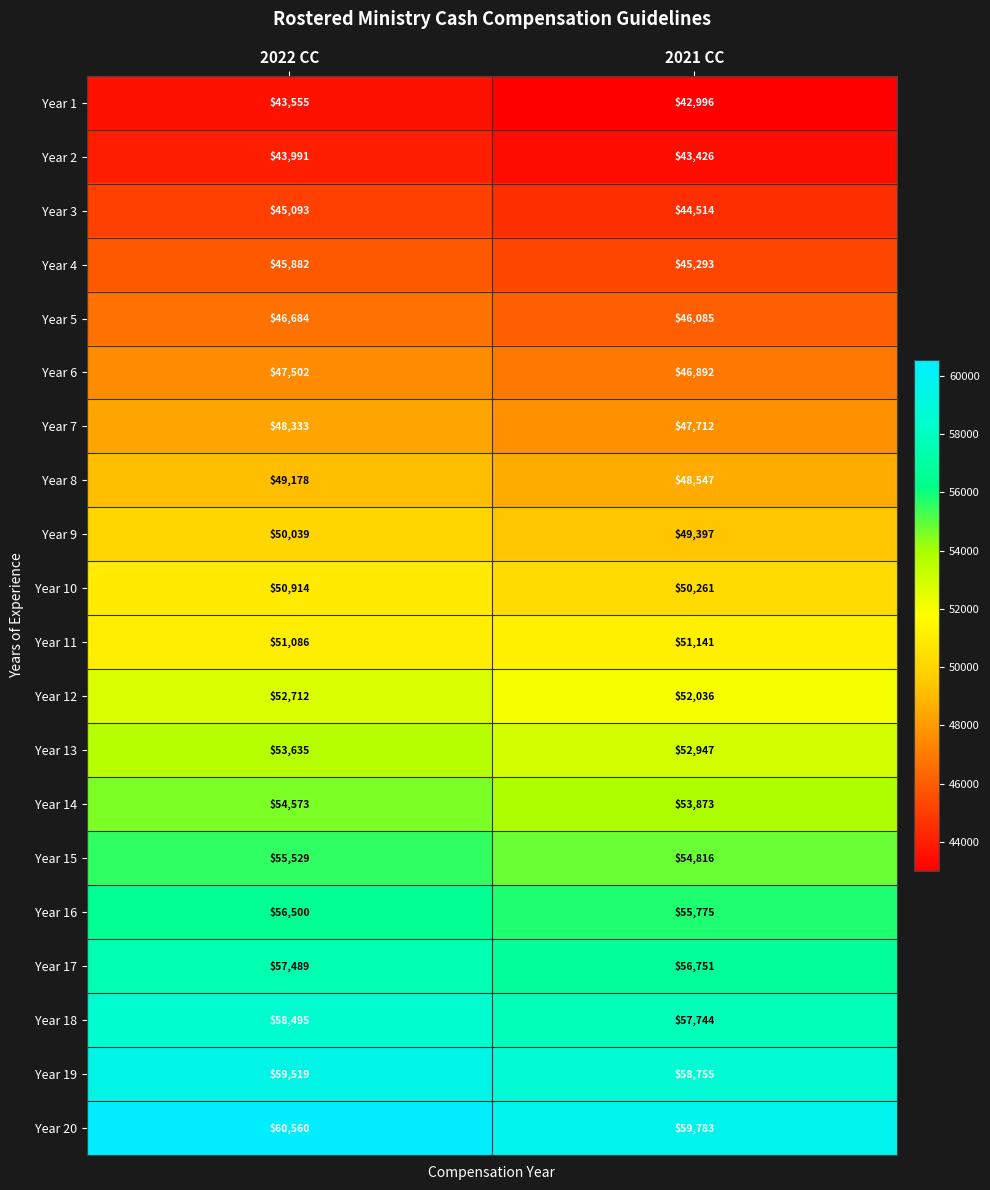

What is the difference between the maximum and minimum values in the Year 12 series?

676